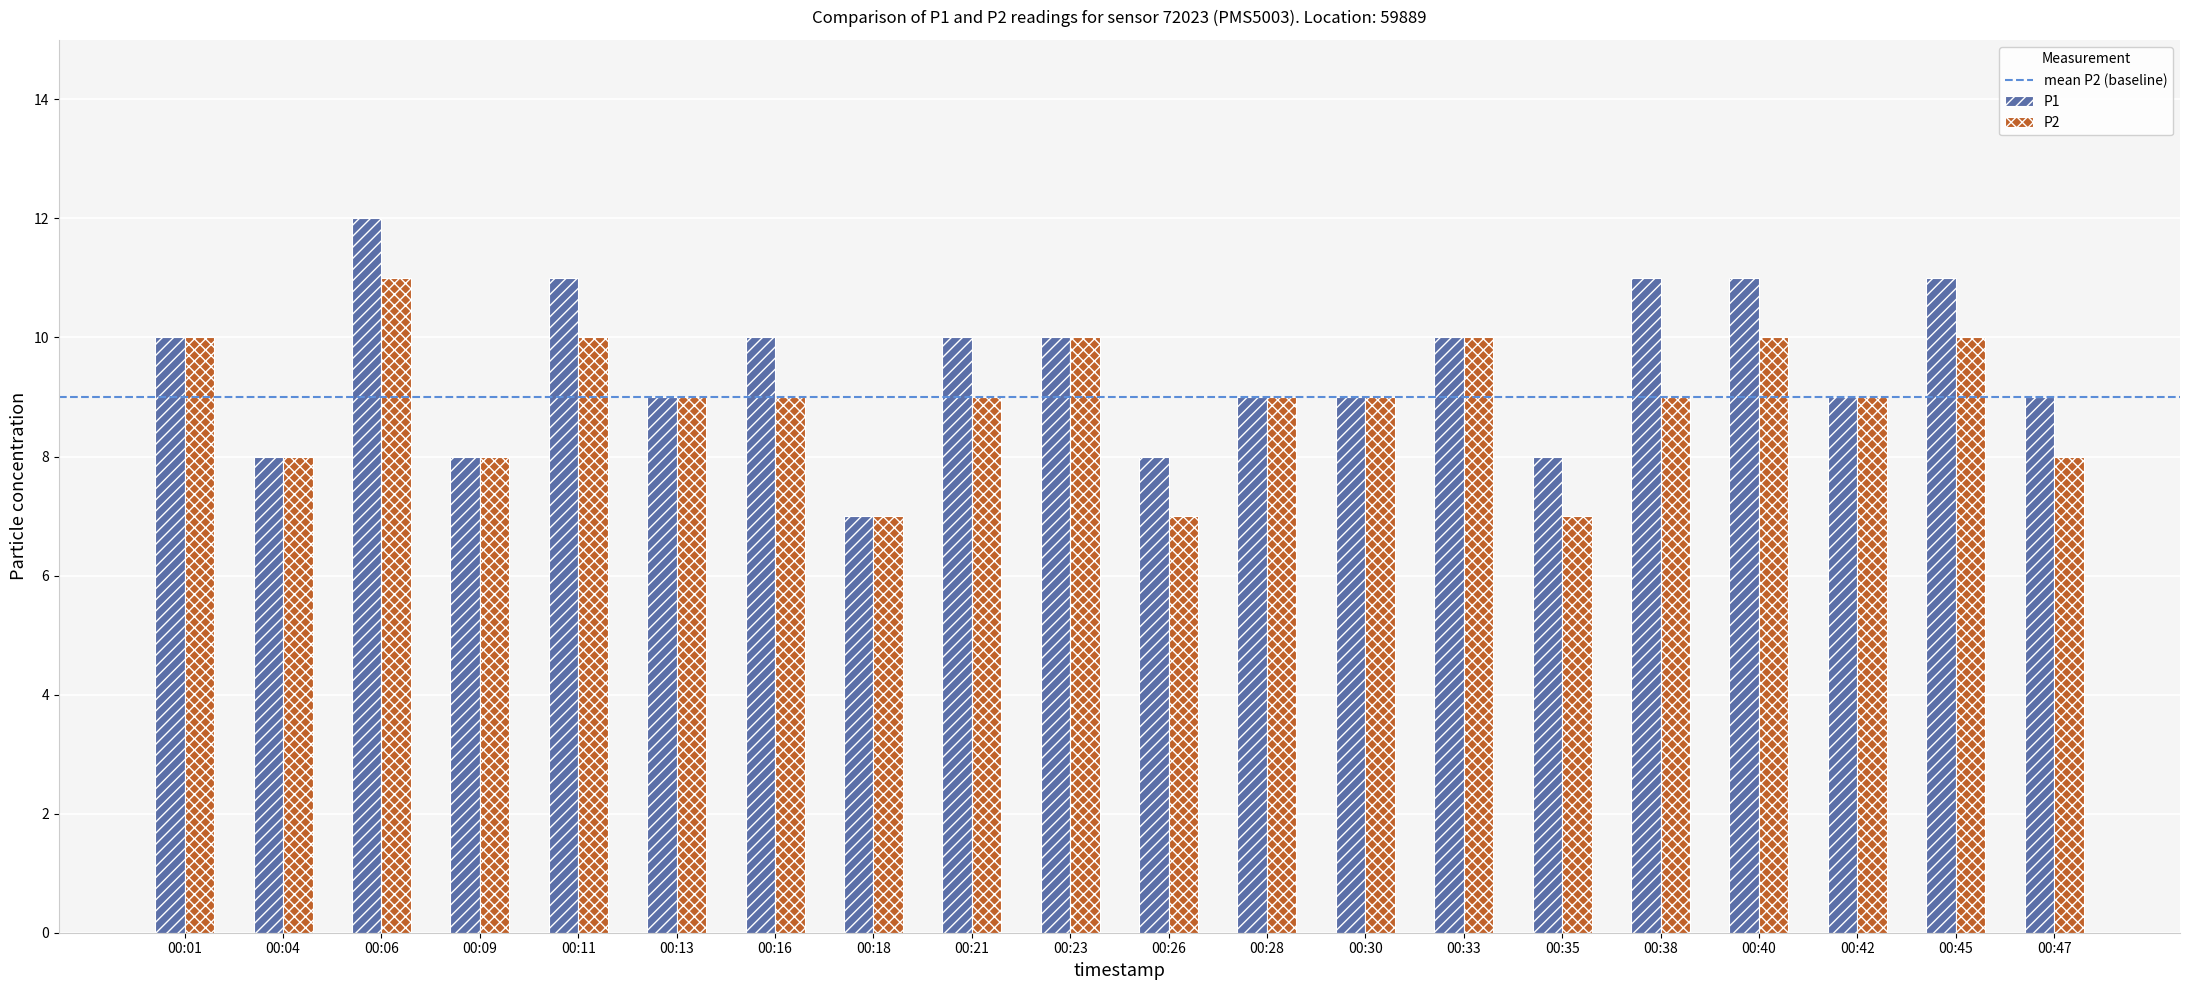

What is the maximum value shown in the chart?

12